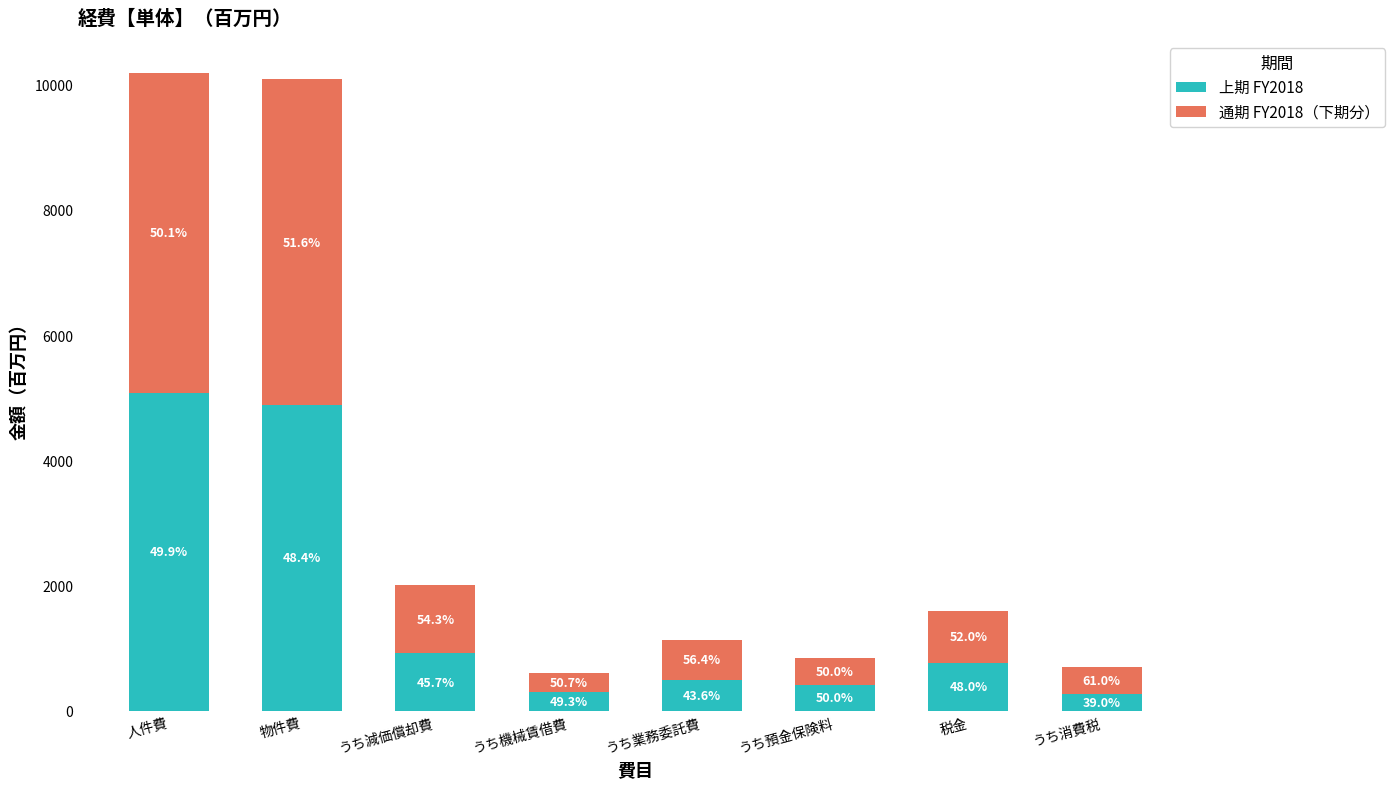

Which series has the largest range (max minus min)?

通期 FY2018（下期分）